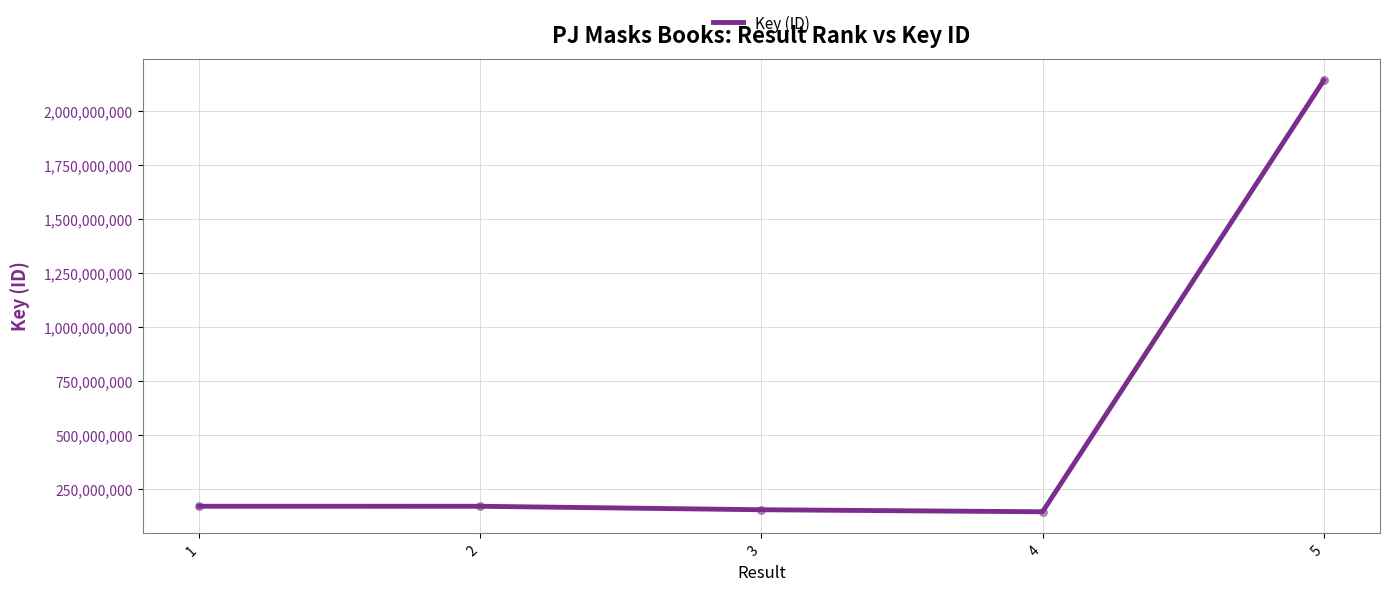

What is the change in value from 1 to 5?

+1971685976